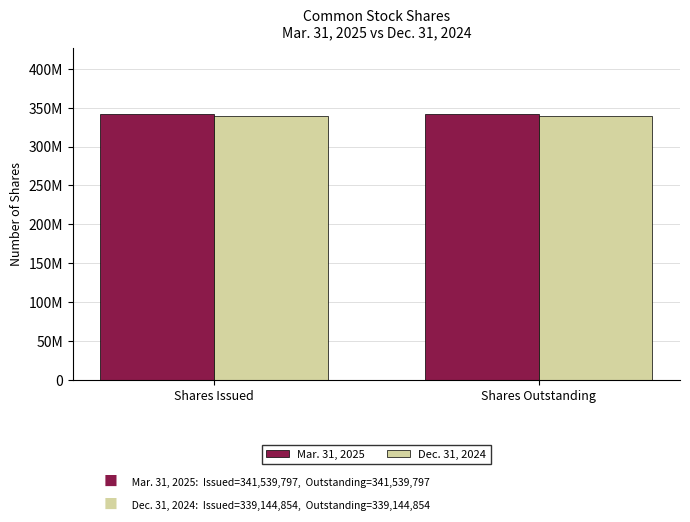

Which series has the largest total across all categories?

Mar. 31, 2025